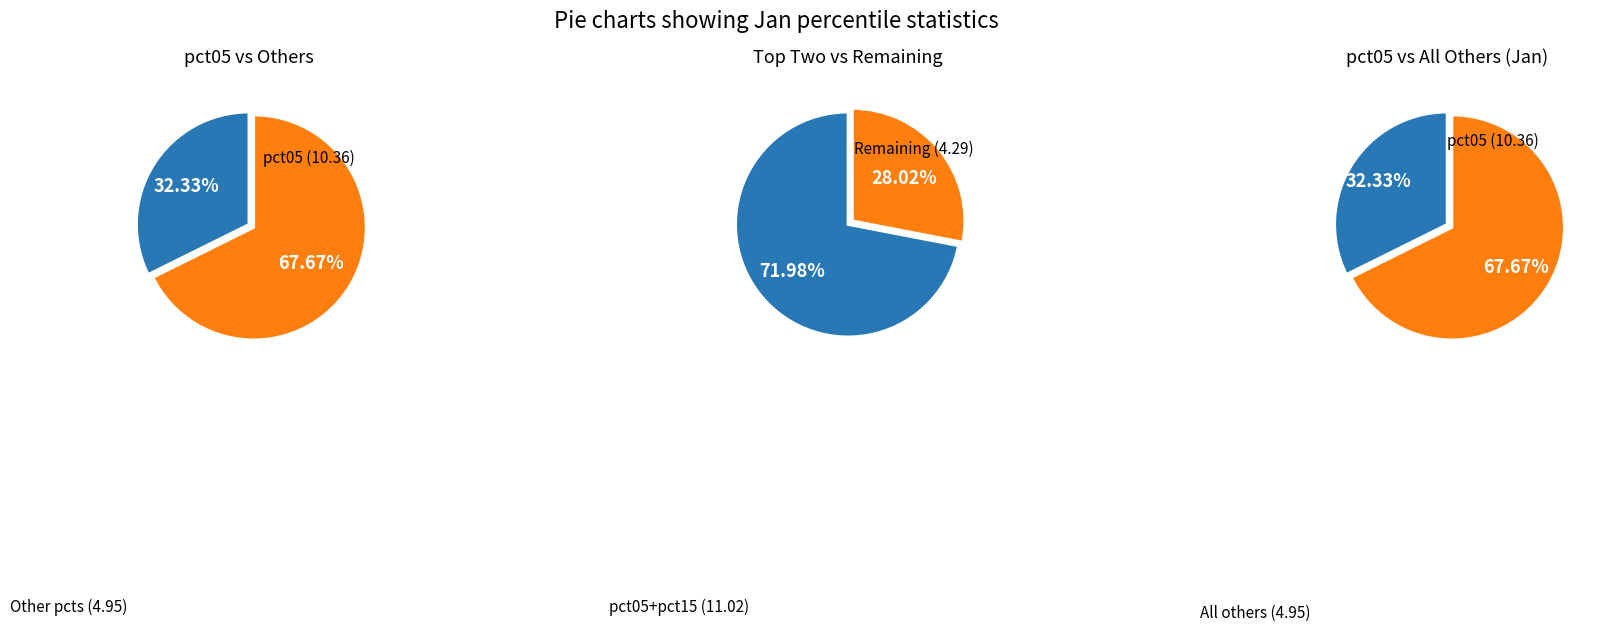

Which category accounts for the majority?

pct05